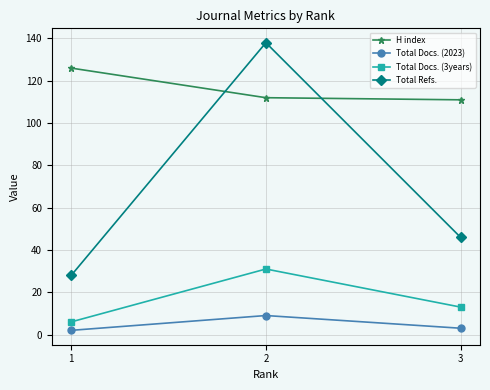

Which series changed the most between 1 and 2?

Total Refs.